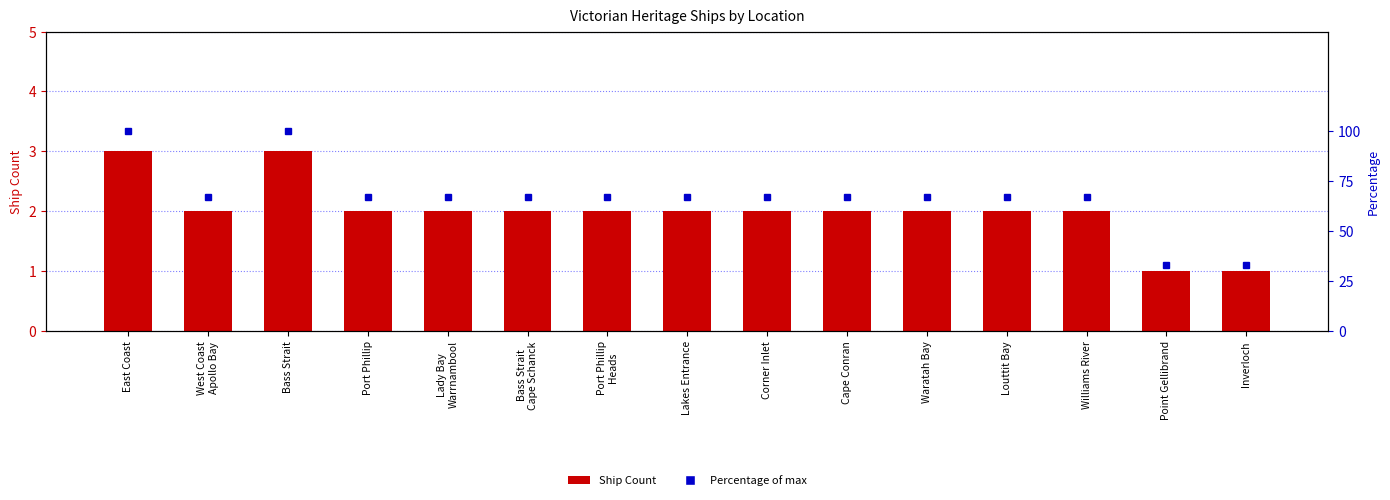

Between Bass Strait and Port Phillip, which series saw the biggest shift?

Percentage of max